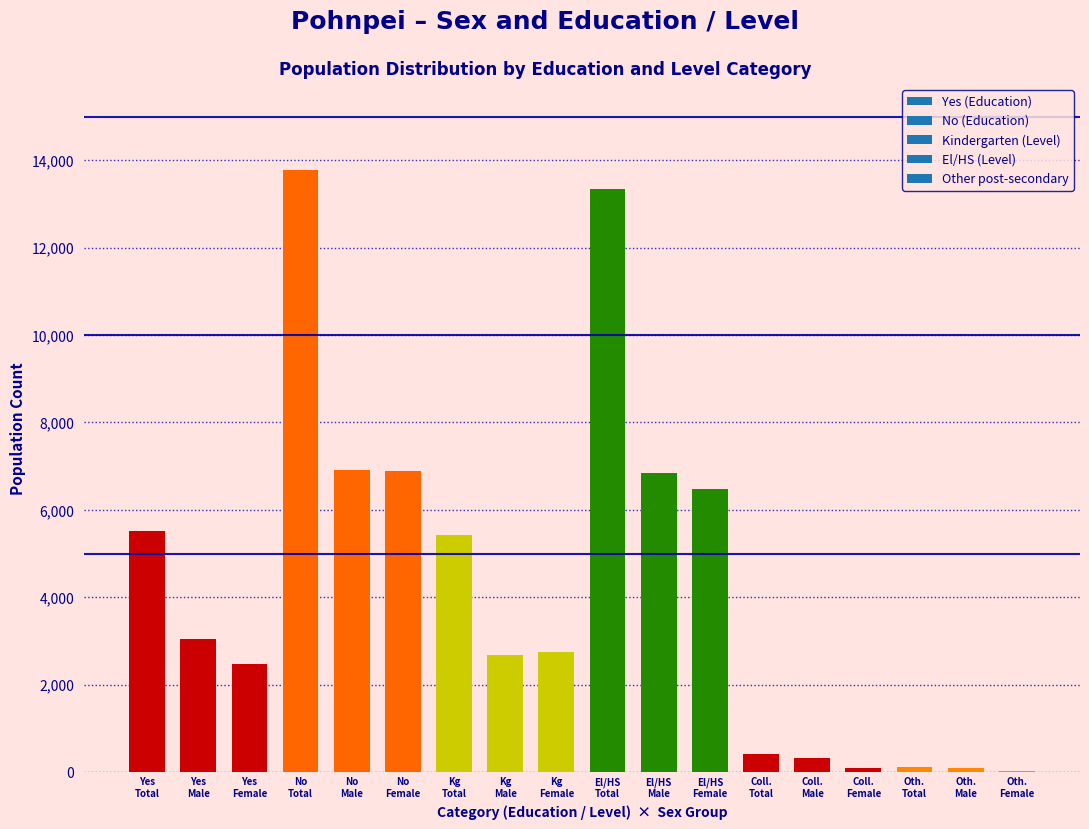

What is the maximum value shown in the chart?

13786